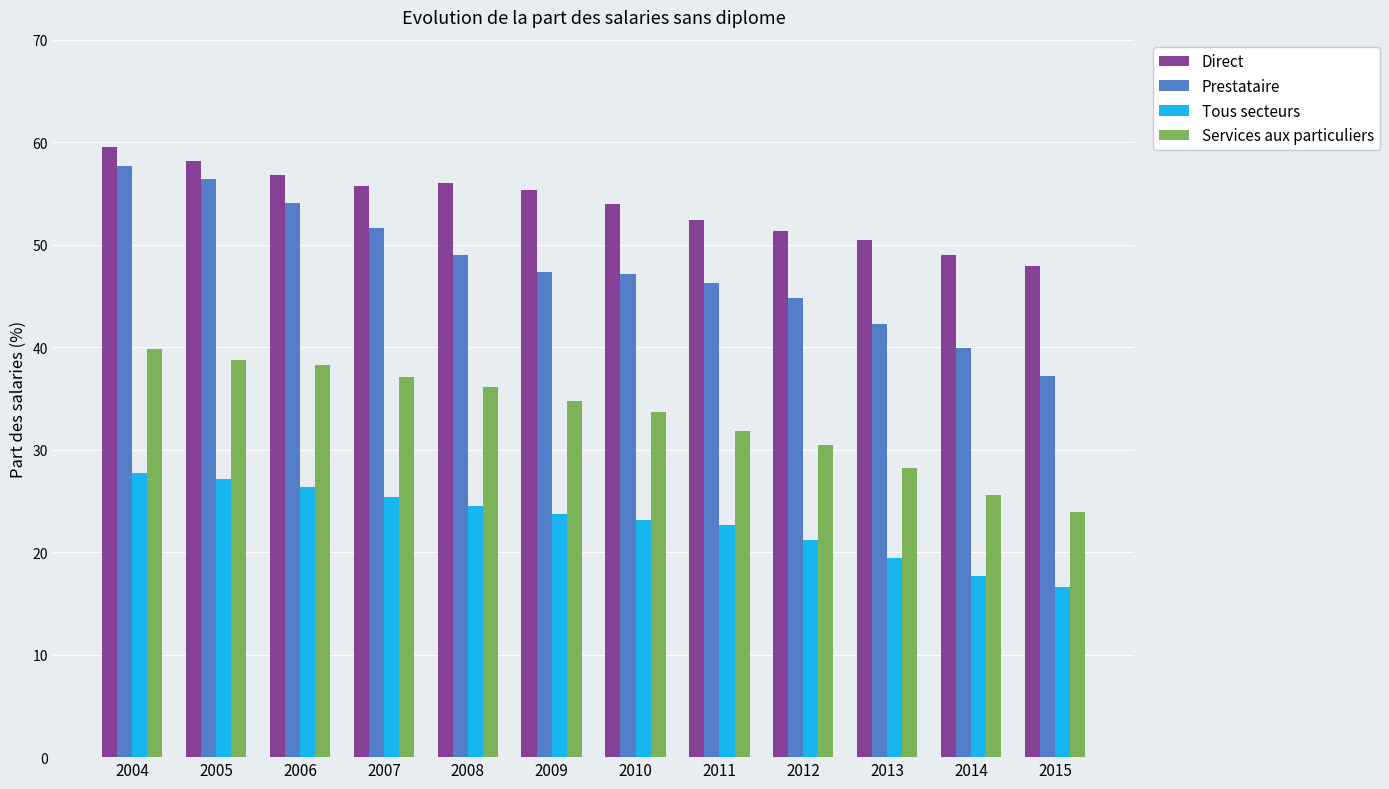

Rank the series at 2008 from highest to lowest value.

Direct, Prestataire, Services aux particuliers, Tous secteurs